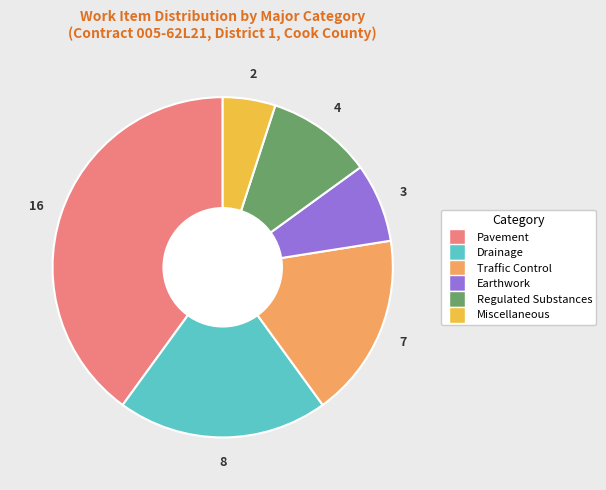

Is the sum of Drainage and Earthwork greater than half?

No